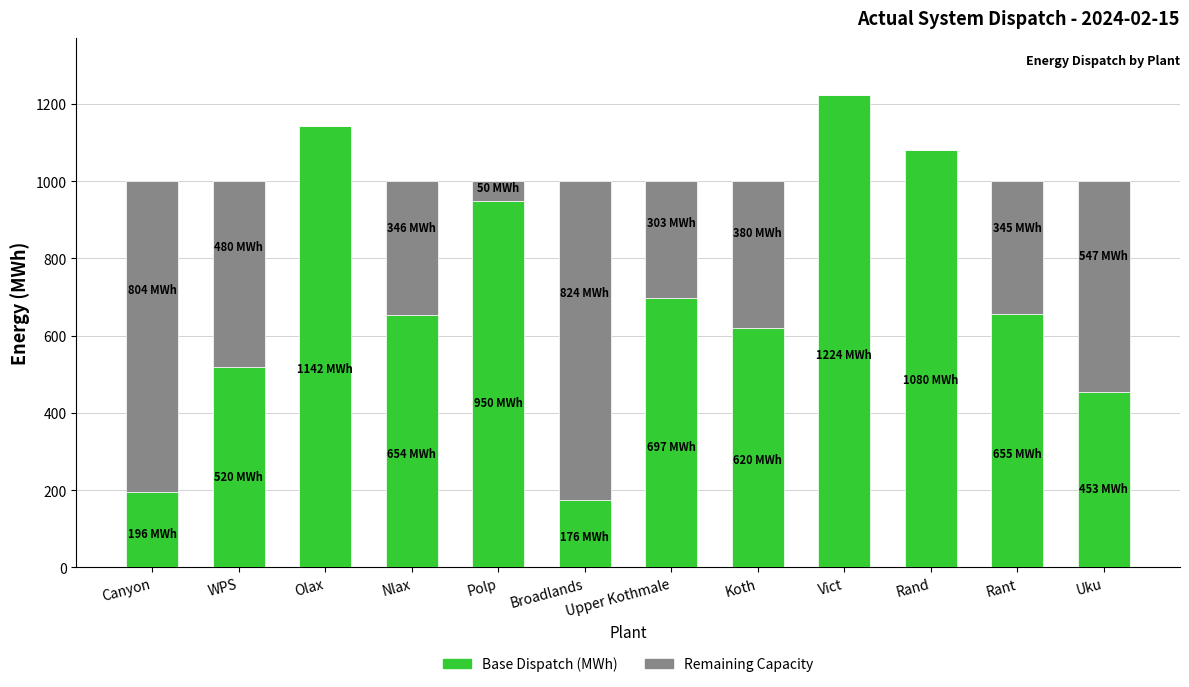

What is the sum of all Base Dispatch (MWh) values?

8366.5